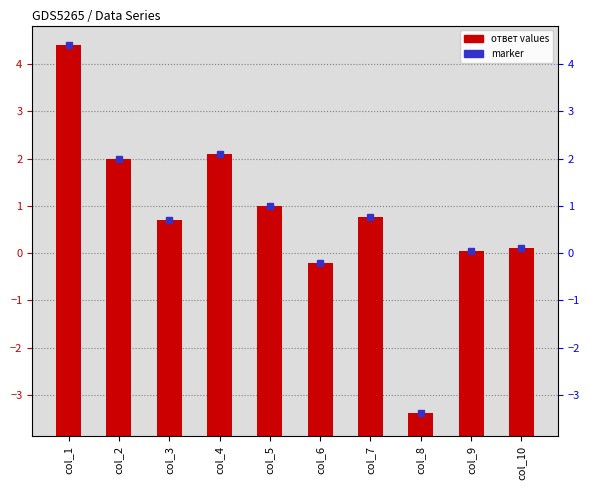

Which label corresponds to the largest value in the chart?

col_1